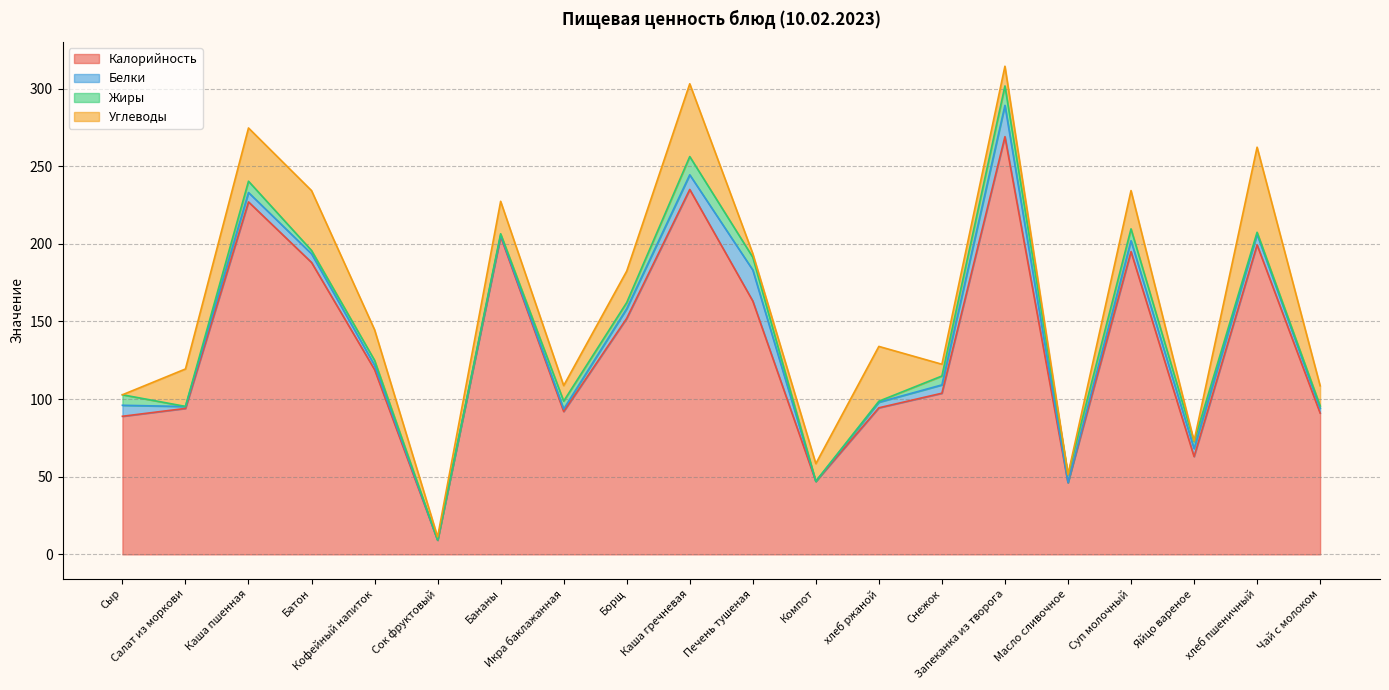

Which series changed the most between Кофейный напиток and Икра баклажанная?

Калорийность